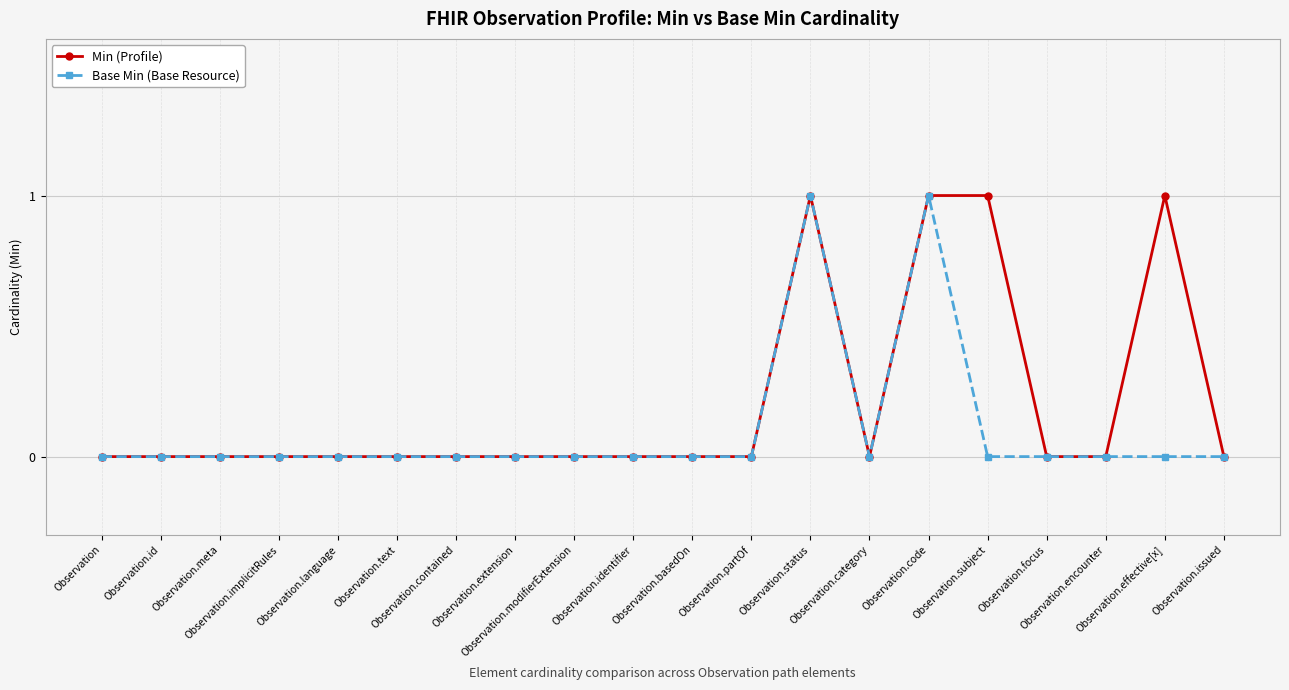

What is the difference between the maximum and minimum values in the Min (Profile) series?

1